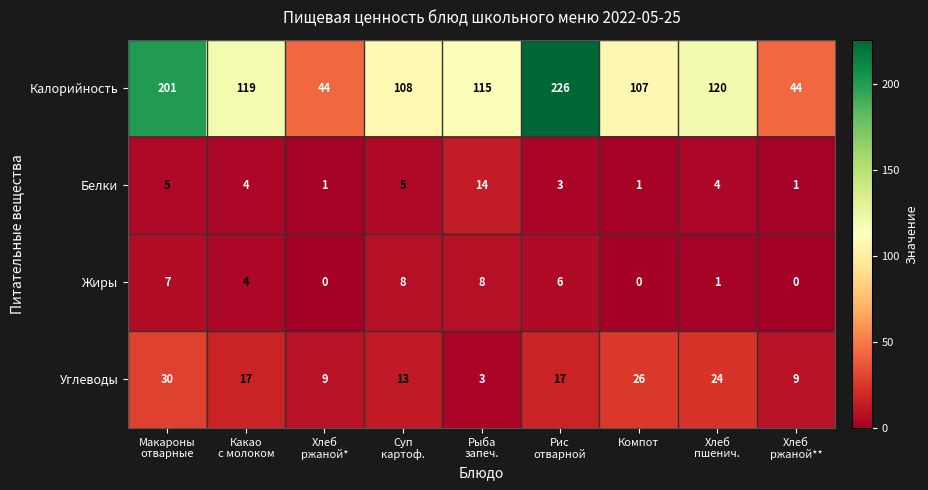

List the series in order of their peak value, lowest first.

Жиры, Белки, Углеводы, Калорийность